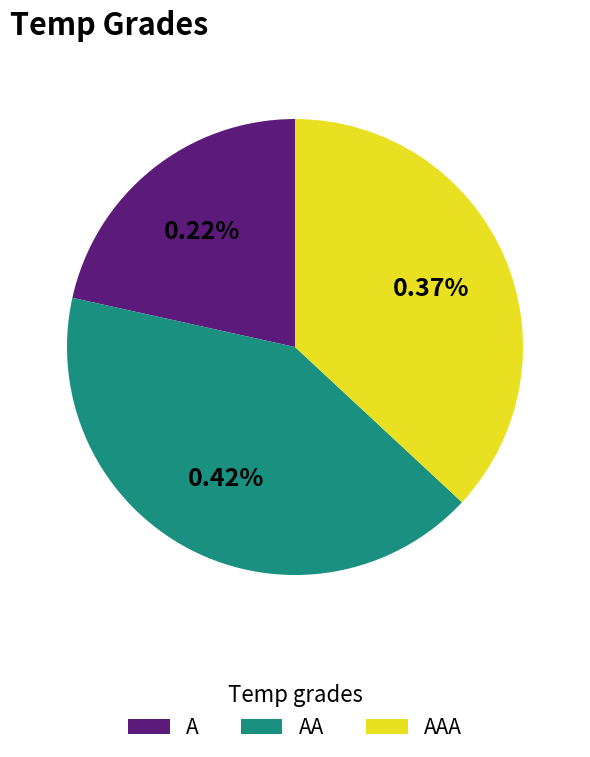

Which slice is the smallest?

A